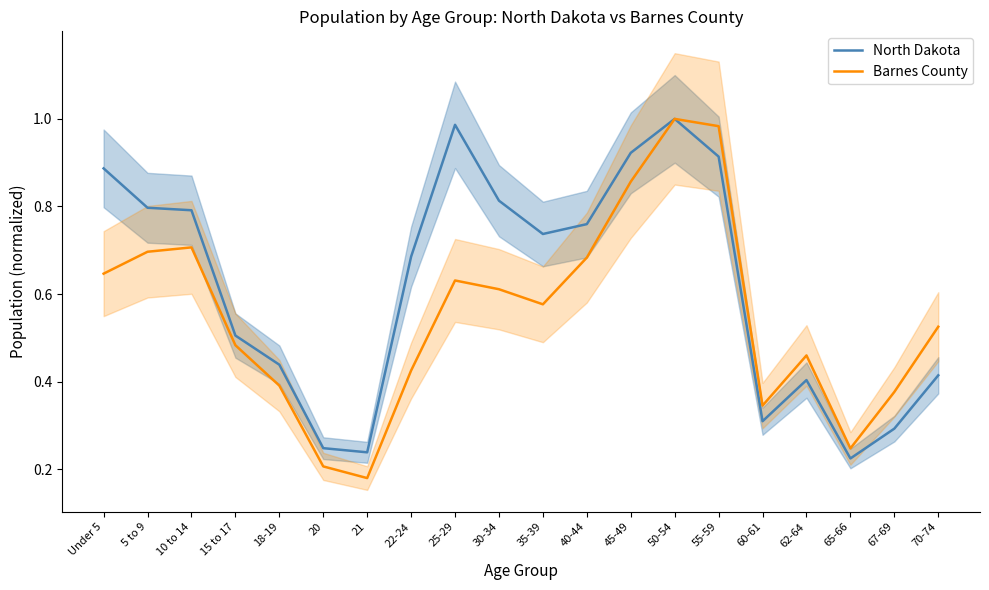

What is the difference between the maximum and minimum values in the North Dakota series?

0.8